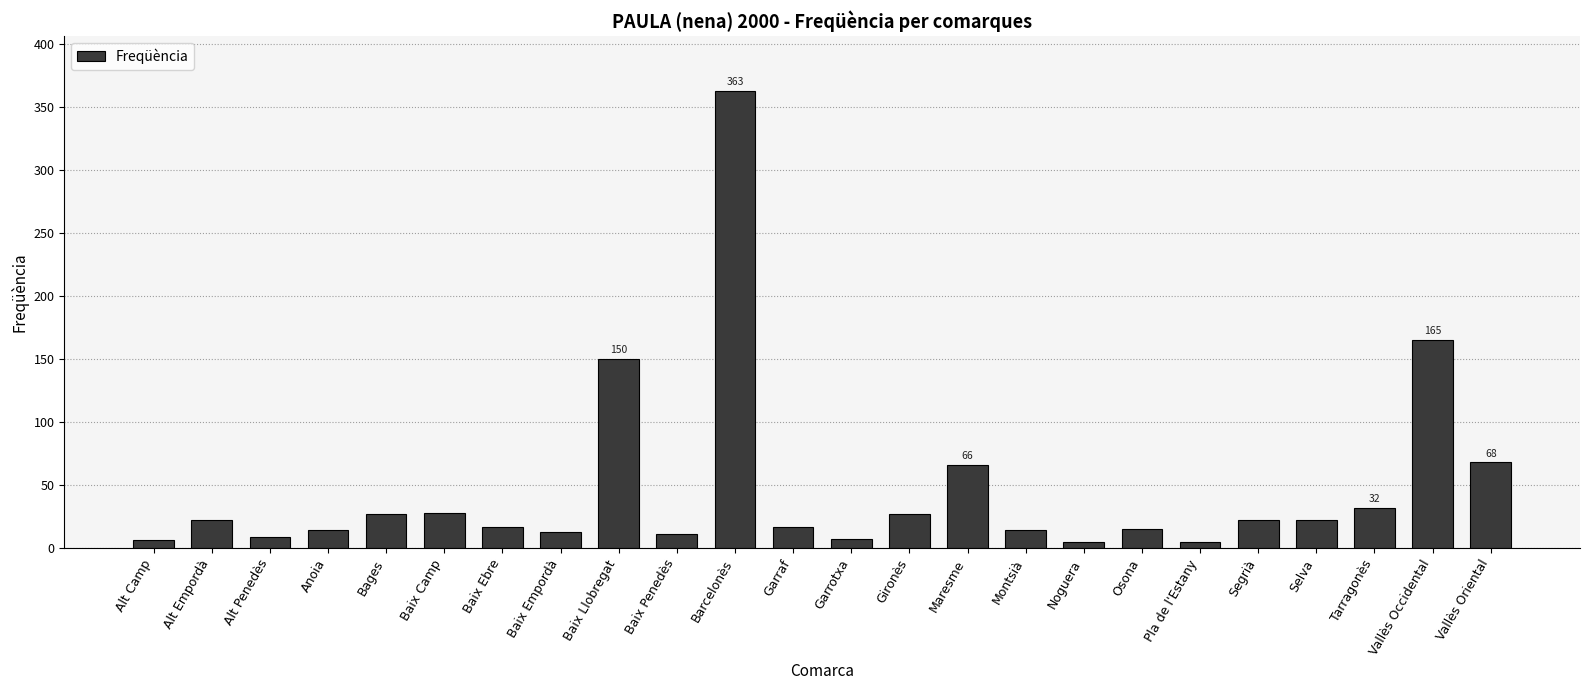

What position from the right is Maresme?

10